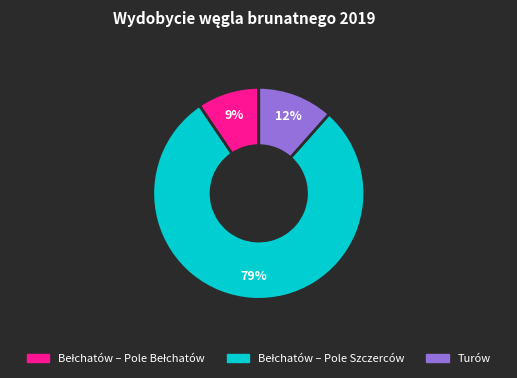

To the nearest percent, what is the difference between the largest and smallest slice percentages?

70%